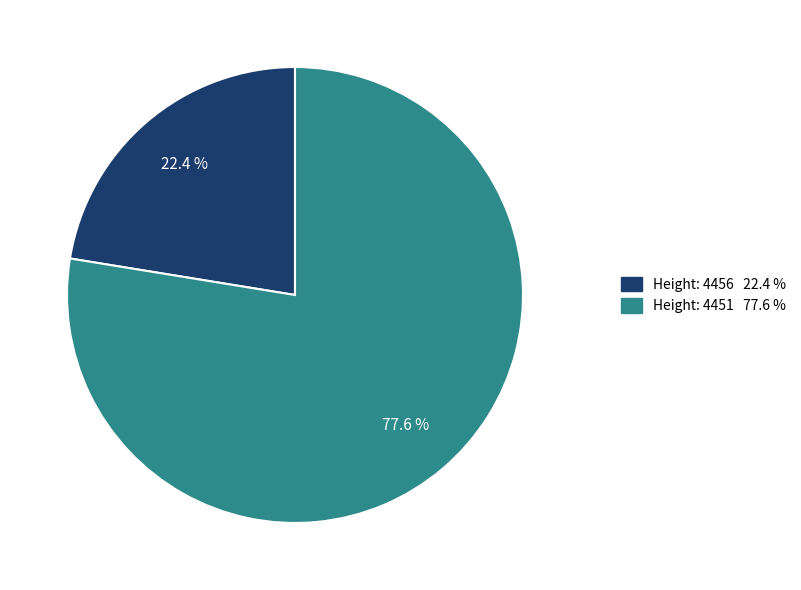

Is there a majority slice in this chart?

Yes